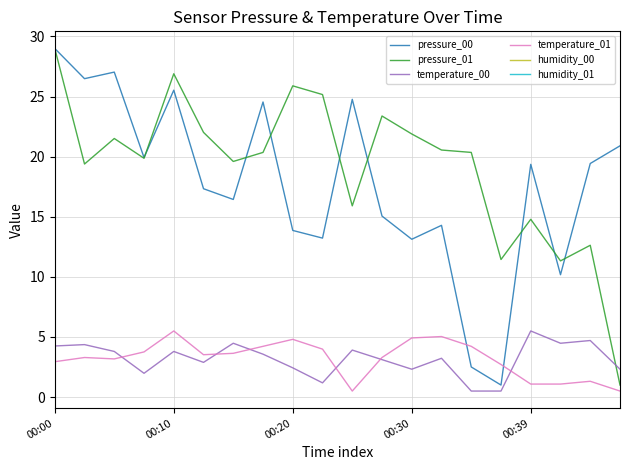

The temperature_00 series shows 1.4 at 19. True or false?

False